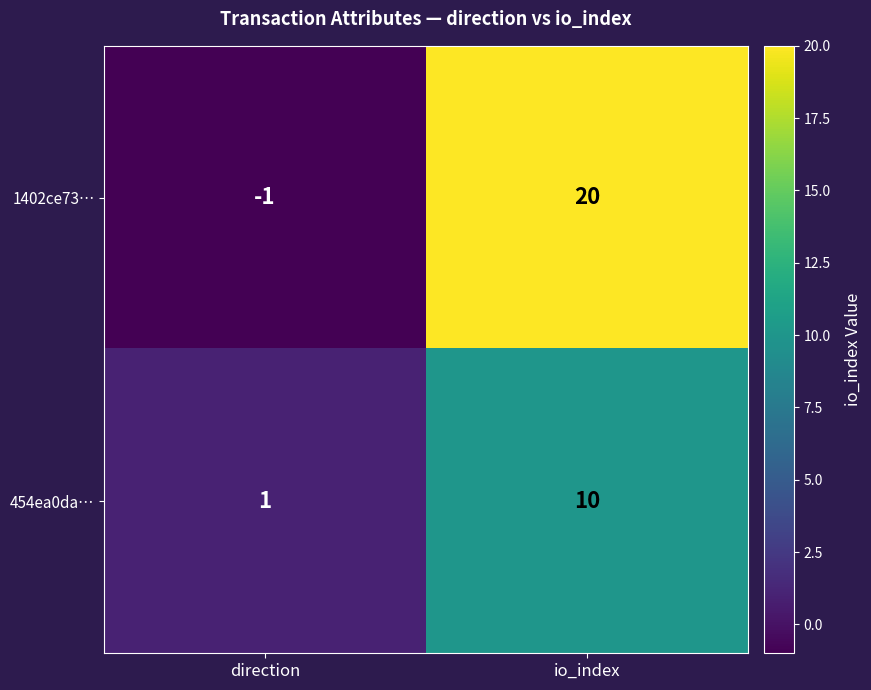

How many series are shown in this chart?

2